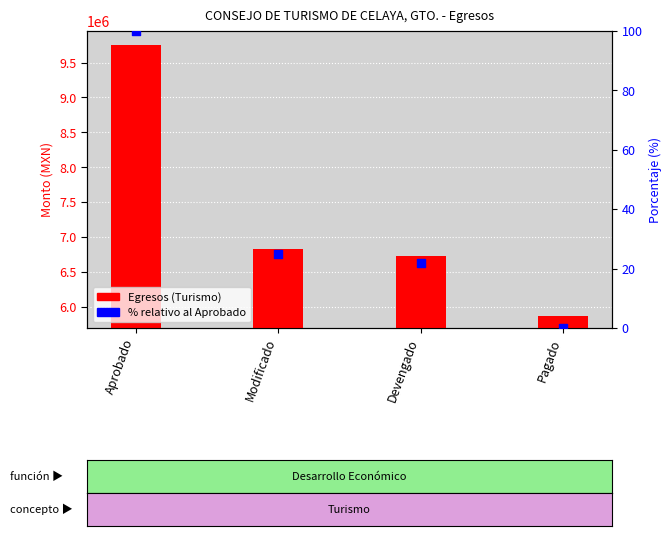

What is the change in value from Devengado to Pagado?

-21.9